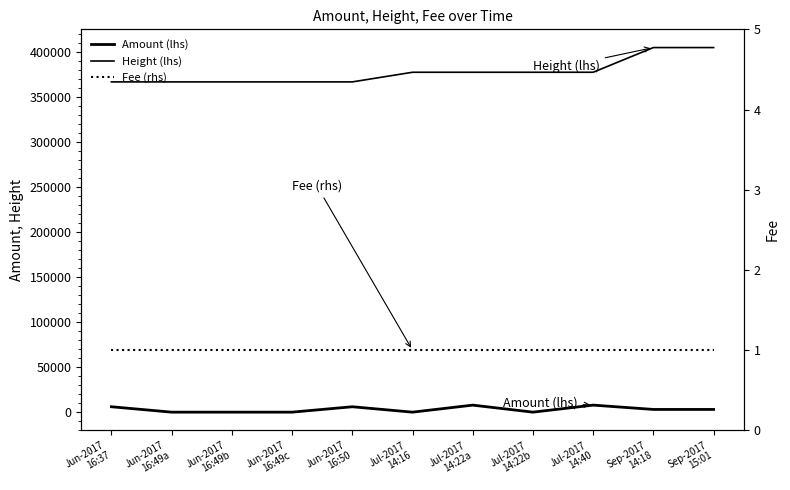

What is the difference between the maximum and minimum values in the Height (lhs) series?

38093